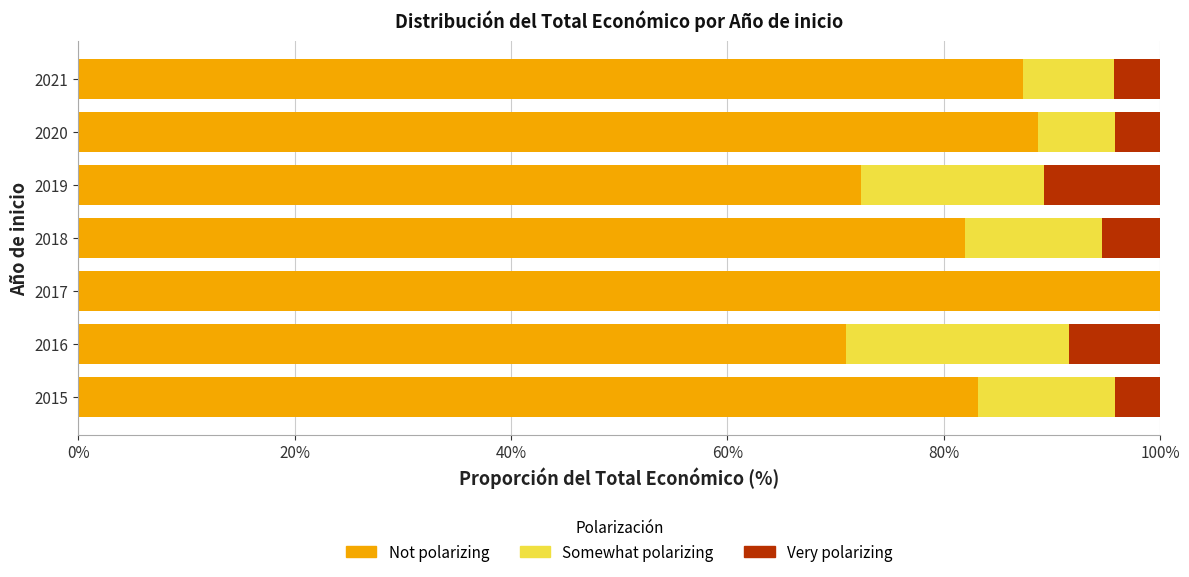

What is the total value across all series at 2018?

100.0